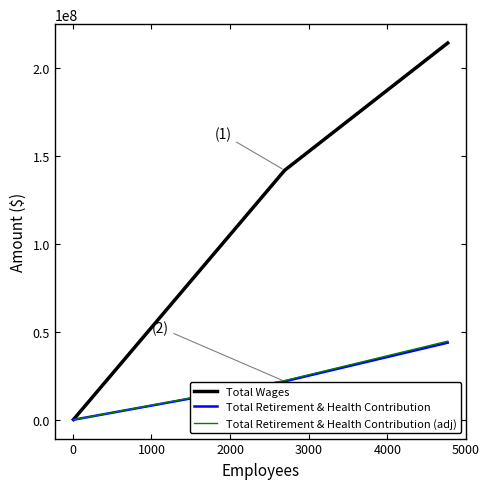

What is the maximum value for Total Retirement & Health Contribution?

43830773.0